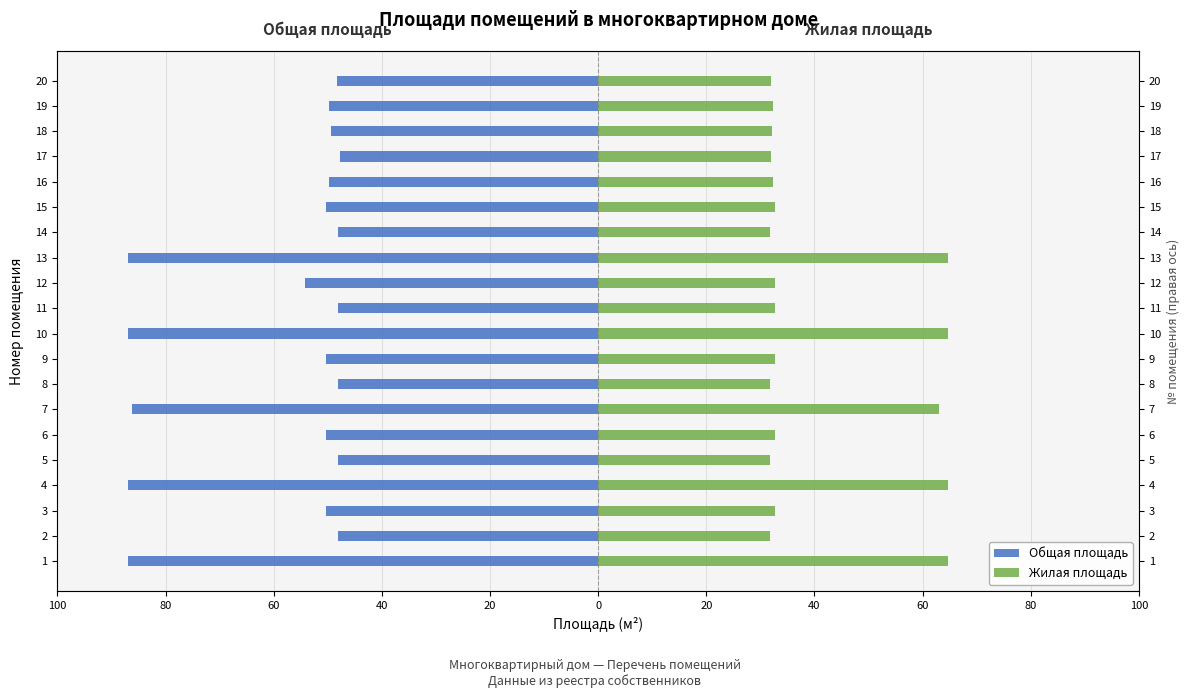

At 3, list the series in order from largest to smallest.

Жилая площадь, Общая площадь